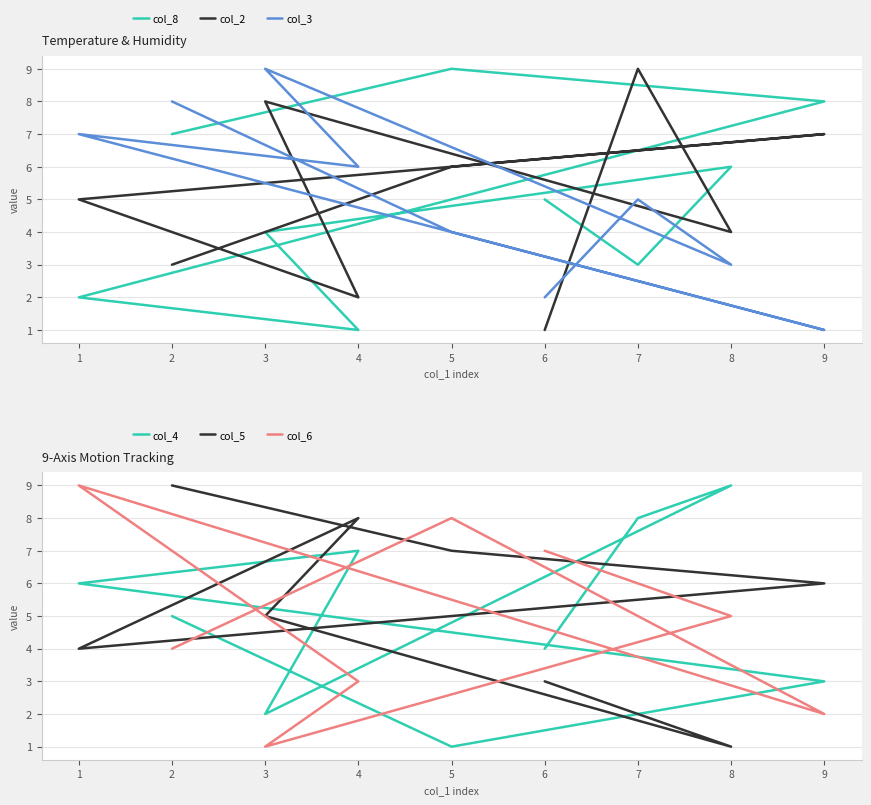

True or false: col_4 and col_2 intersect in this chart.

True